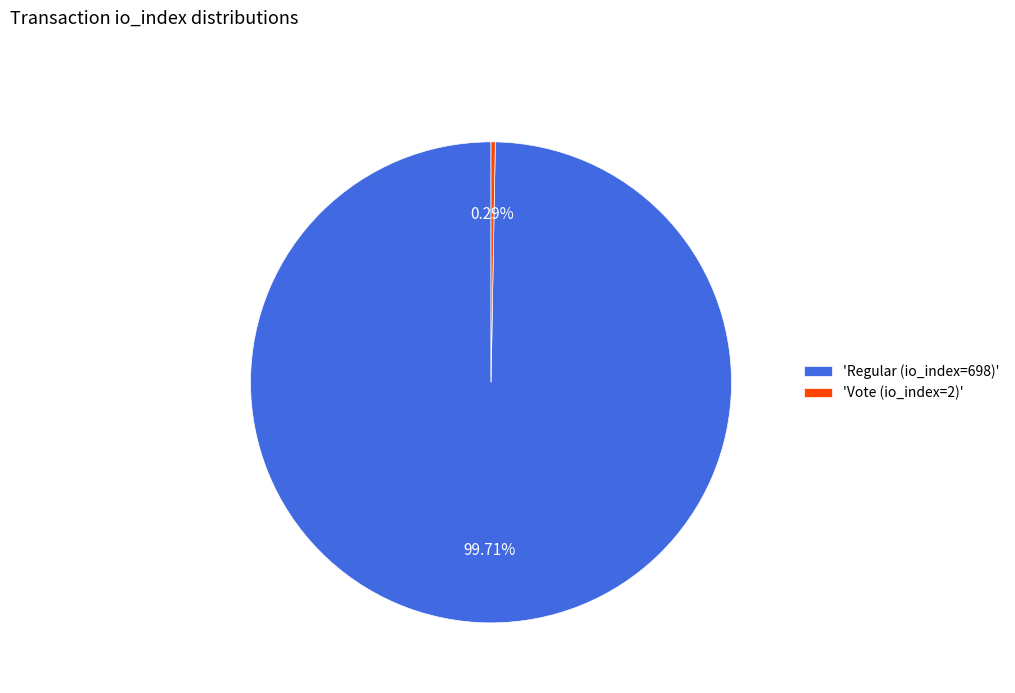

Which has a higher value, 'Vote (io_index=2)' or 'Regular (io_index=698)'?

'Regular (io_index=698)'